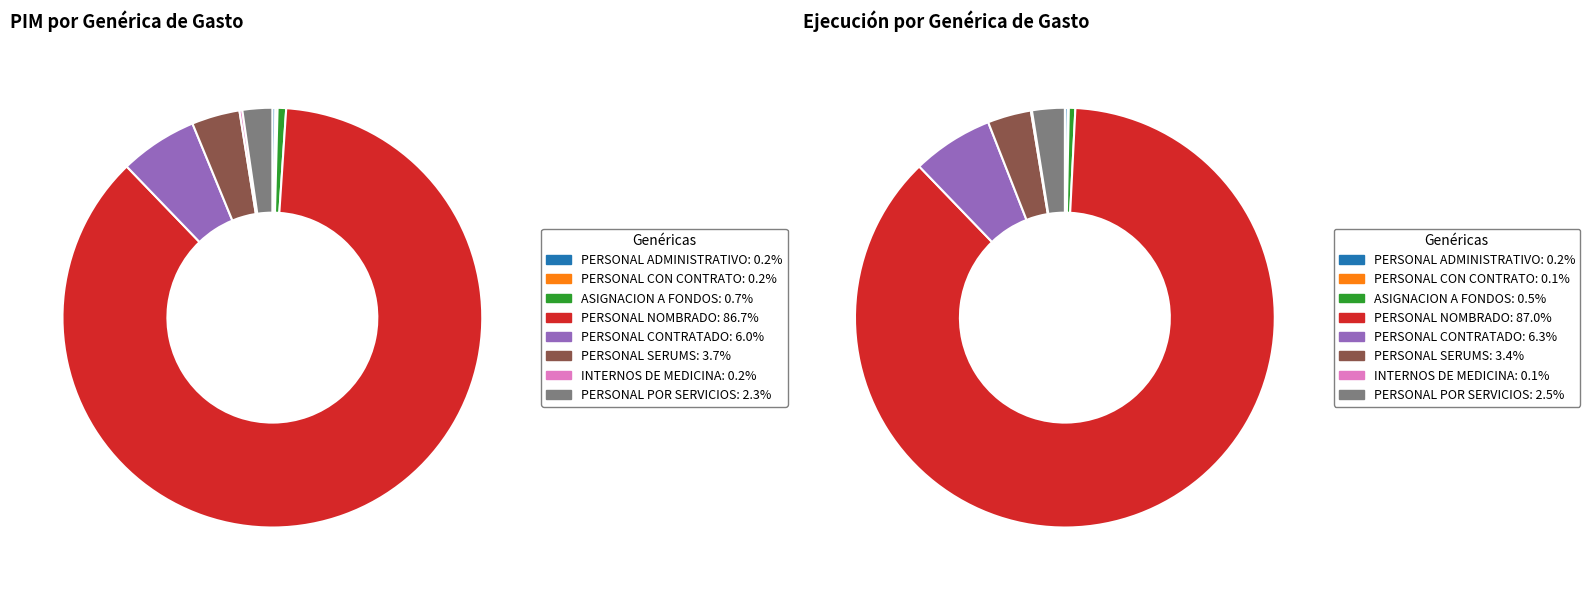

Is it true that ASIGNACION A FONDOS is 1% of the pie?

True